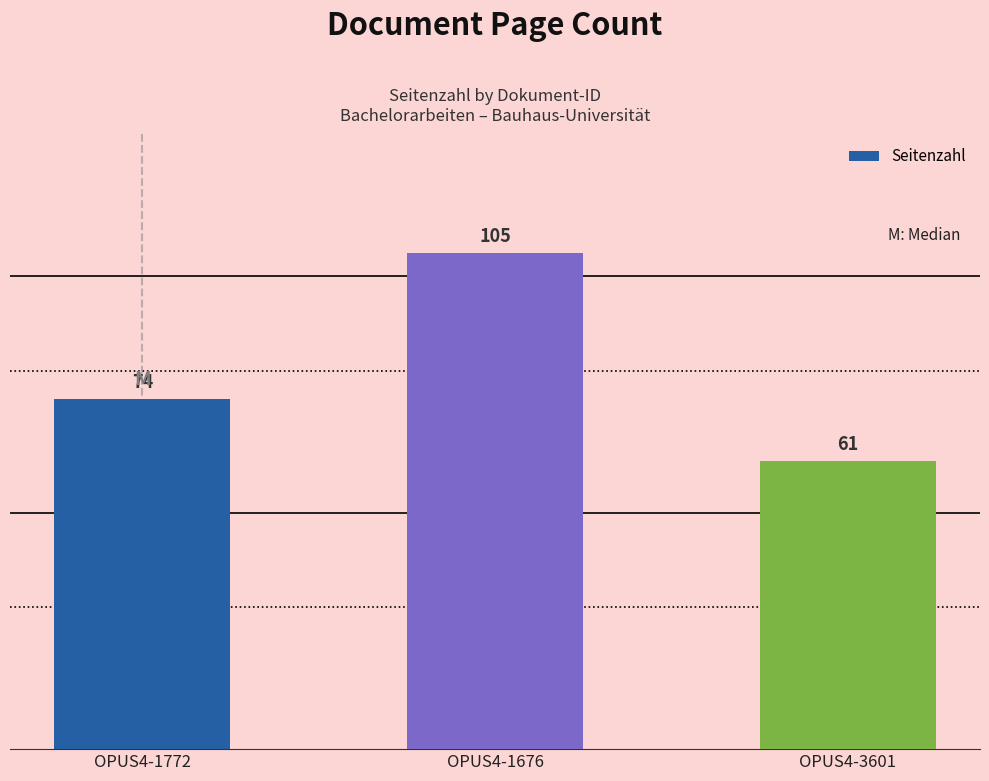

Where is the data nearest to the value 83?

OPUS4-1772